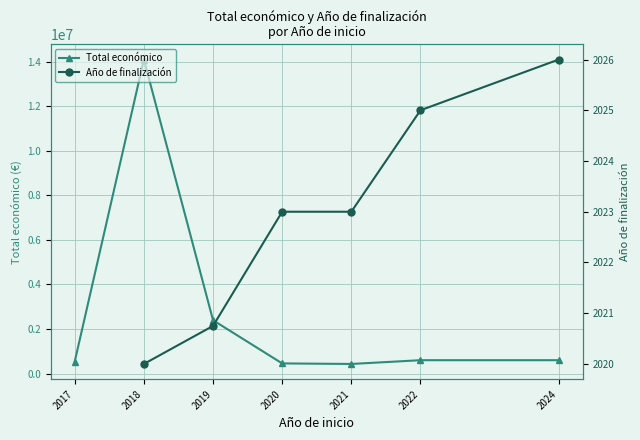

What is the minimum value for Total económico?

430411